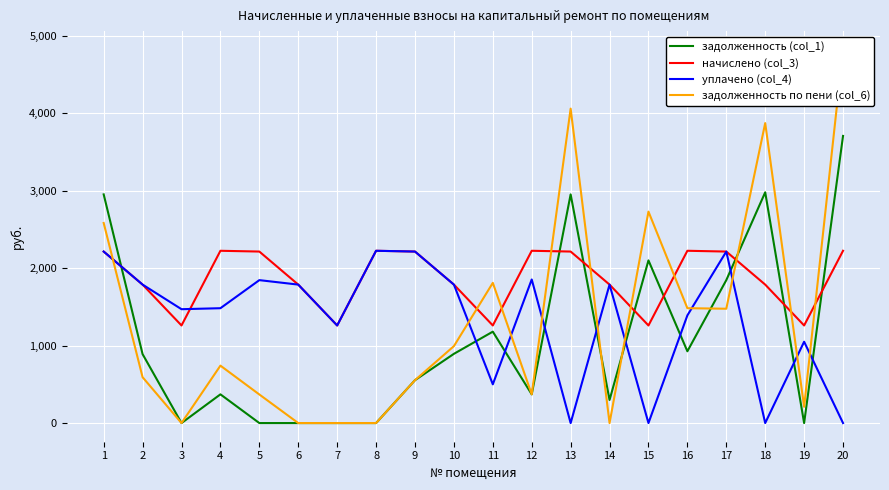

Count the number of categories in the chart.

20